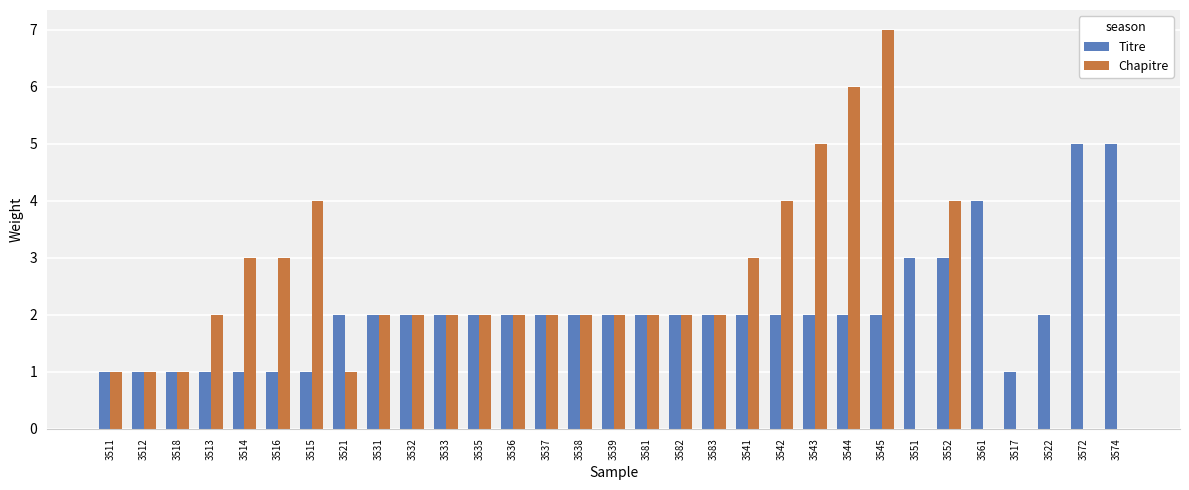

At which category does the chart reach its peak across all series?

3545